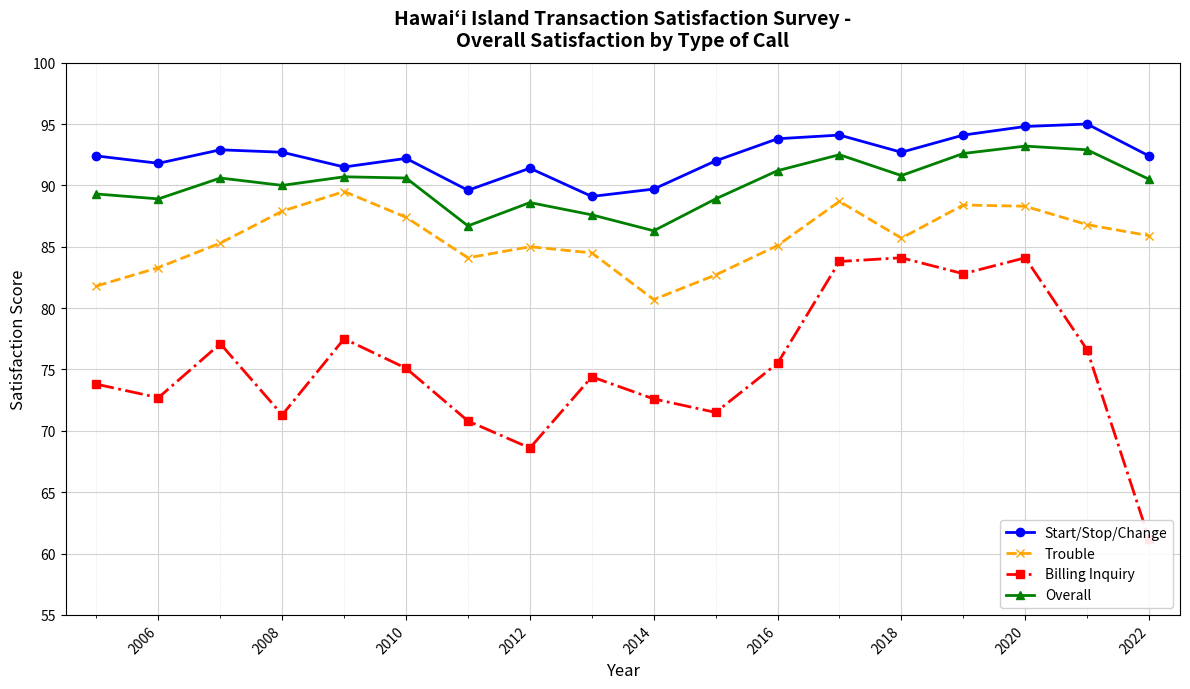

Does the chart display data point markers on the line(s)?

Yes